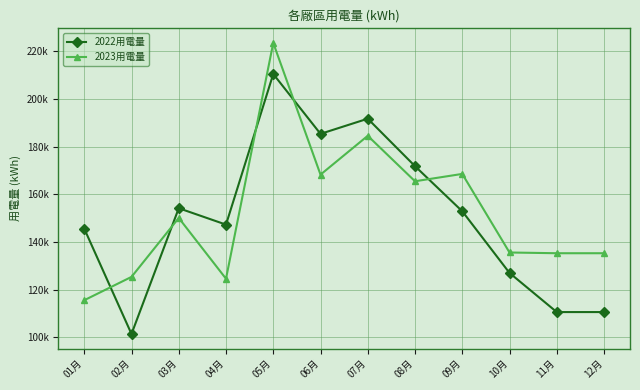

True or false: 2023用電量 and 2022用電量 cross at least once.

True